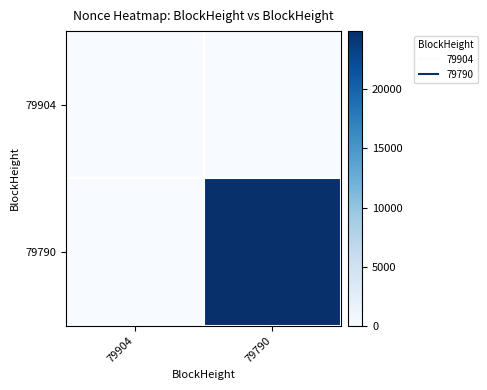

Reading left to right, transcribe all the data shown in this chart.

79904: 79904=0	79790=0
79790: 79904=0	79790=24935